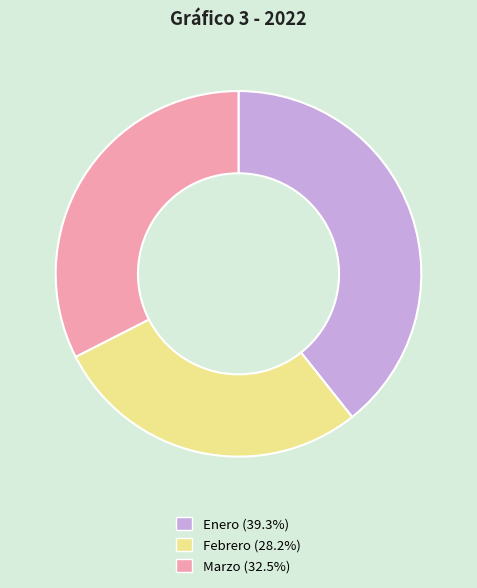

Is the sum of Febrero and Enero greater than half?

Yes